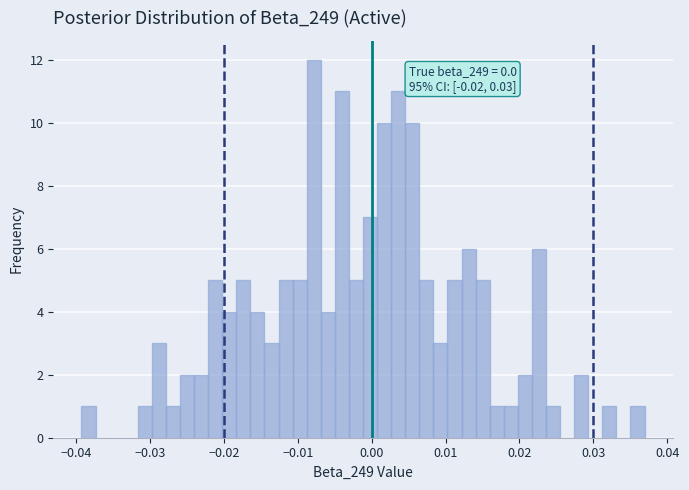

Read against the x-axis, roughly where is the centre of the tallest bar?

-0.008